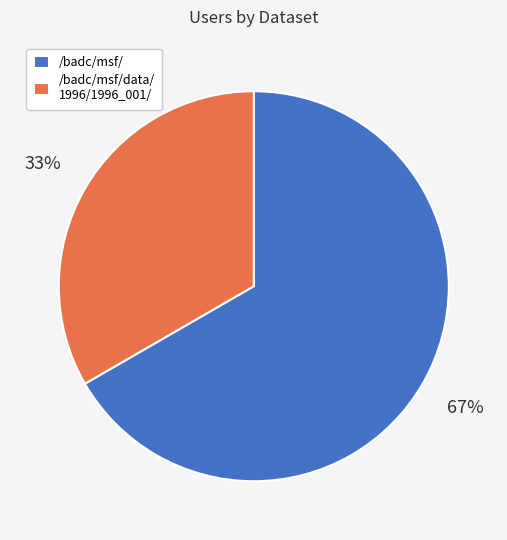

Do /badc/msf/data/ 1996/1996_001/ and /badc/msf/ together represent more than half of the pie?

Yes